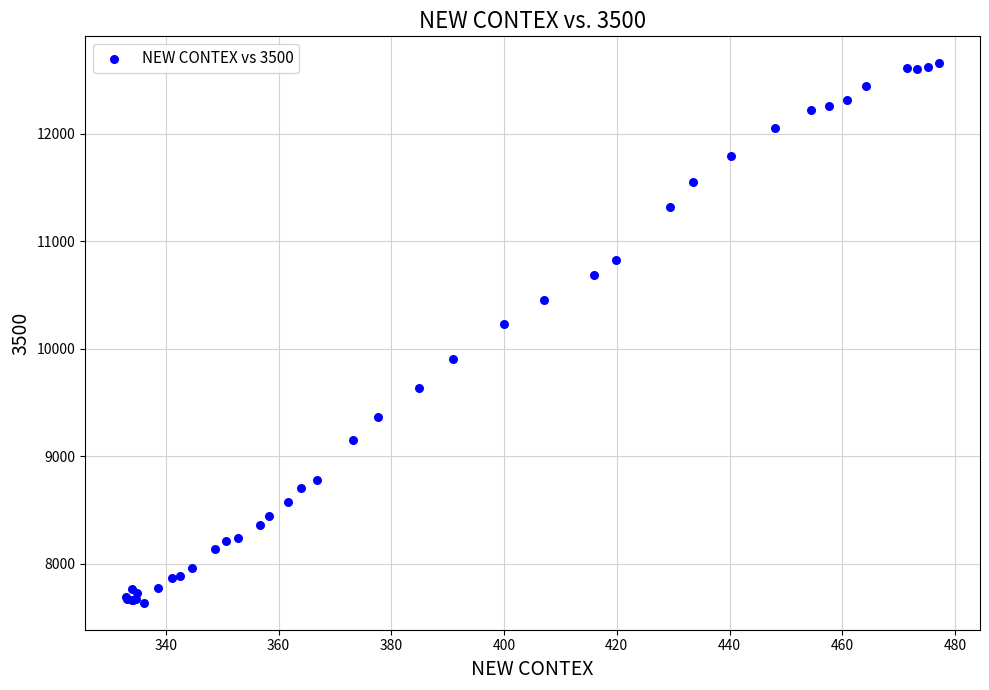

What Y value in the scatter plot is closest to 10147?

10235